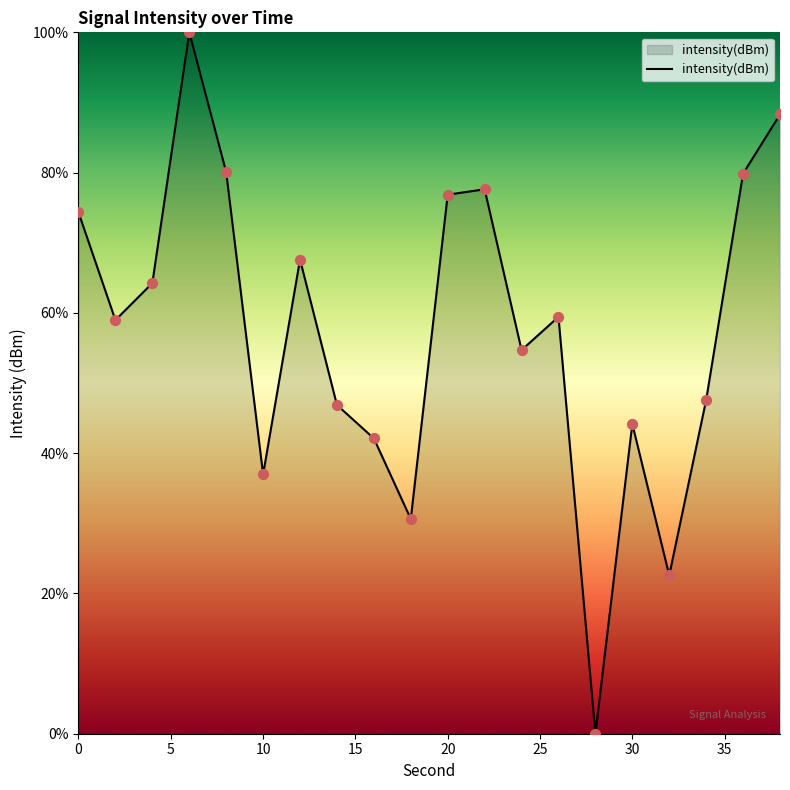

What is the difference between the maximum and minimum values?

100.0